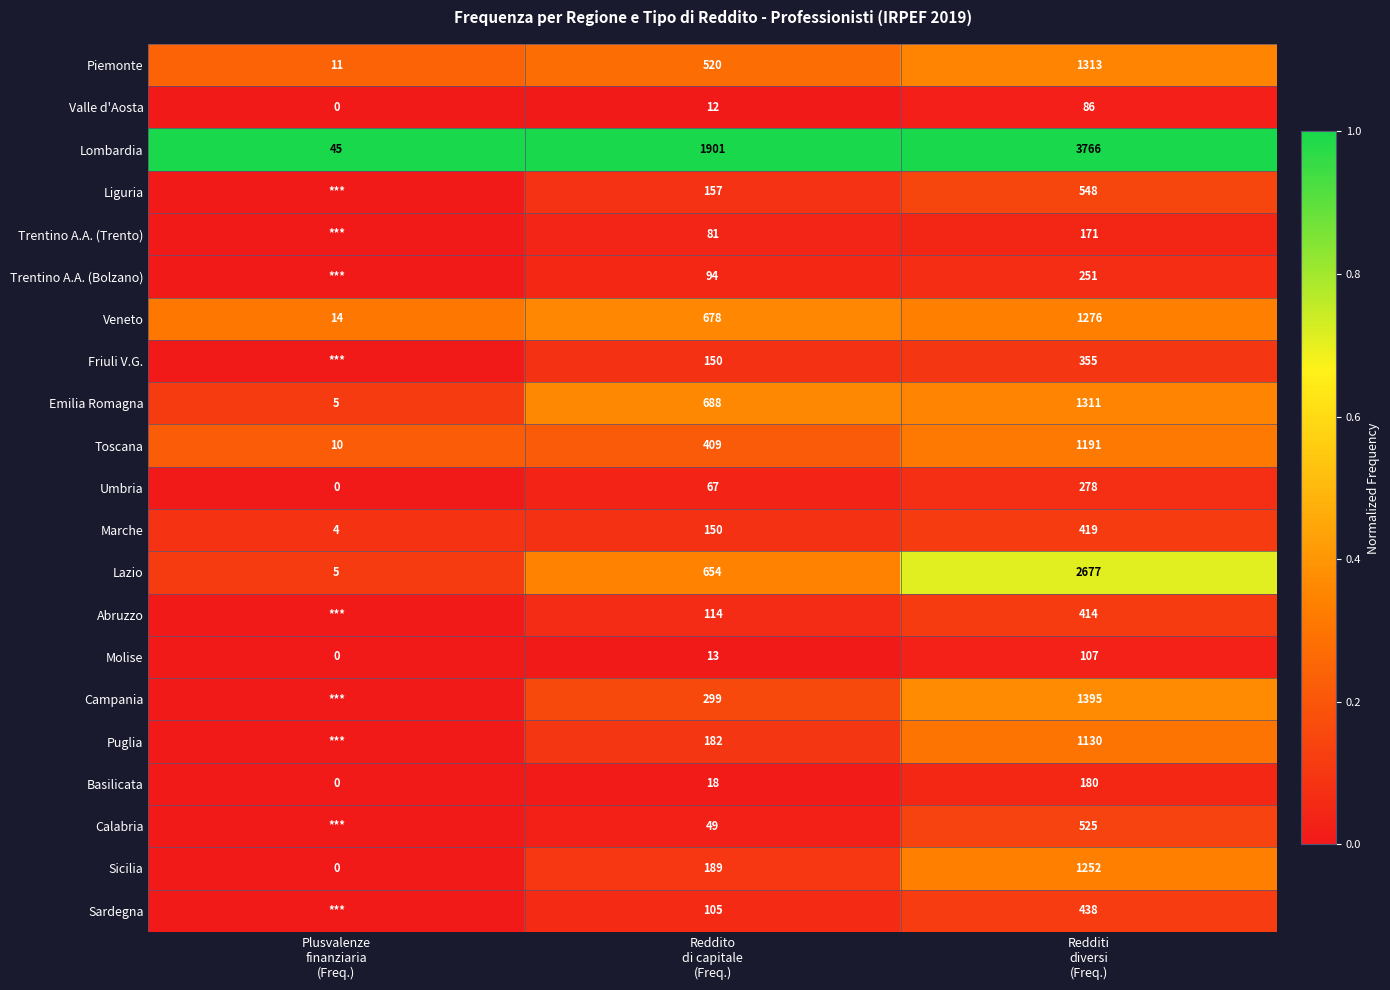

What is the sum of all Toscana values?

1610